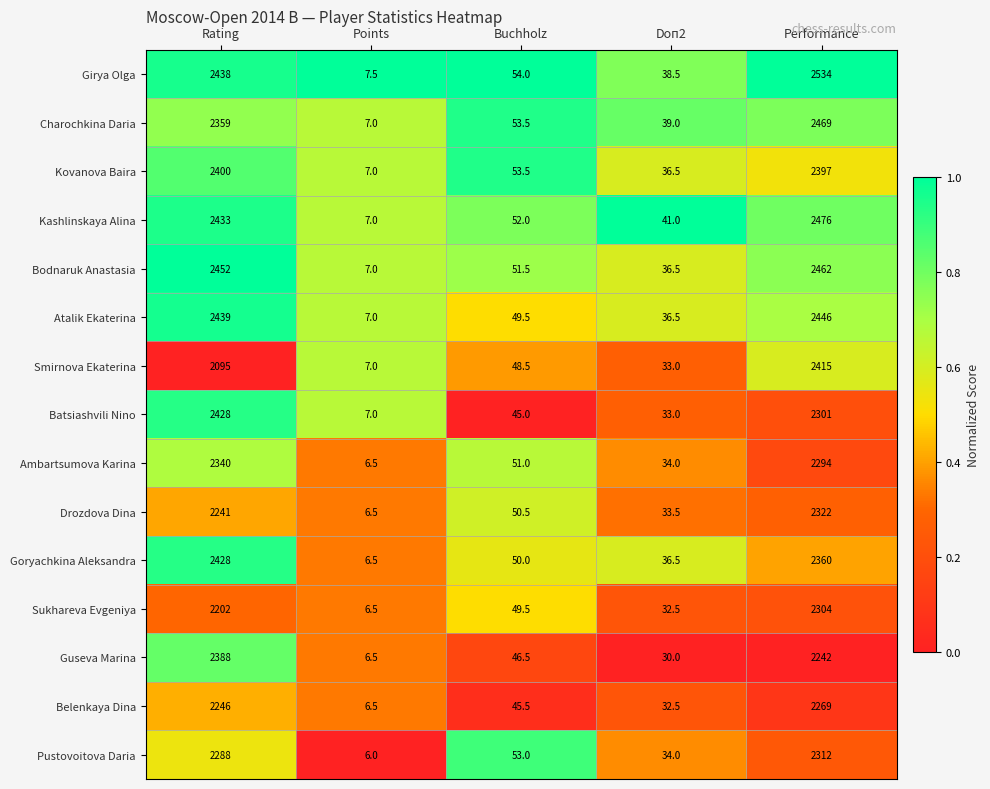

List the labels in order of Drozdova Dina value, smallest first.

Points, Doп2, Buchholz, Rating, Performance